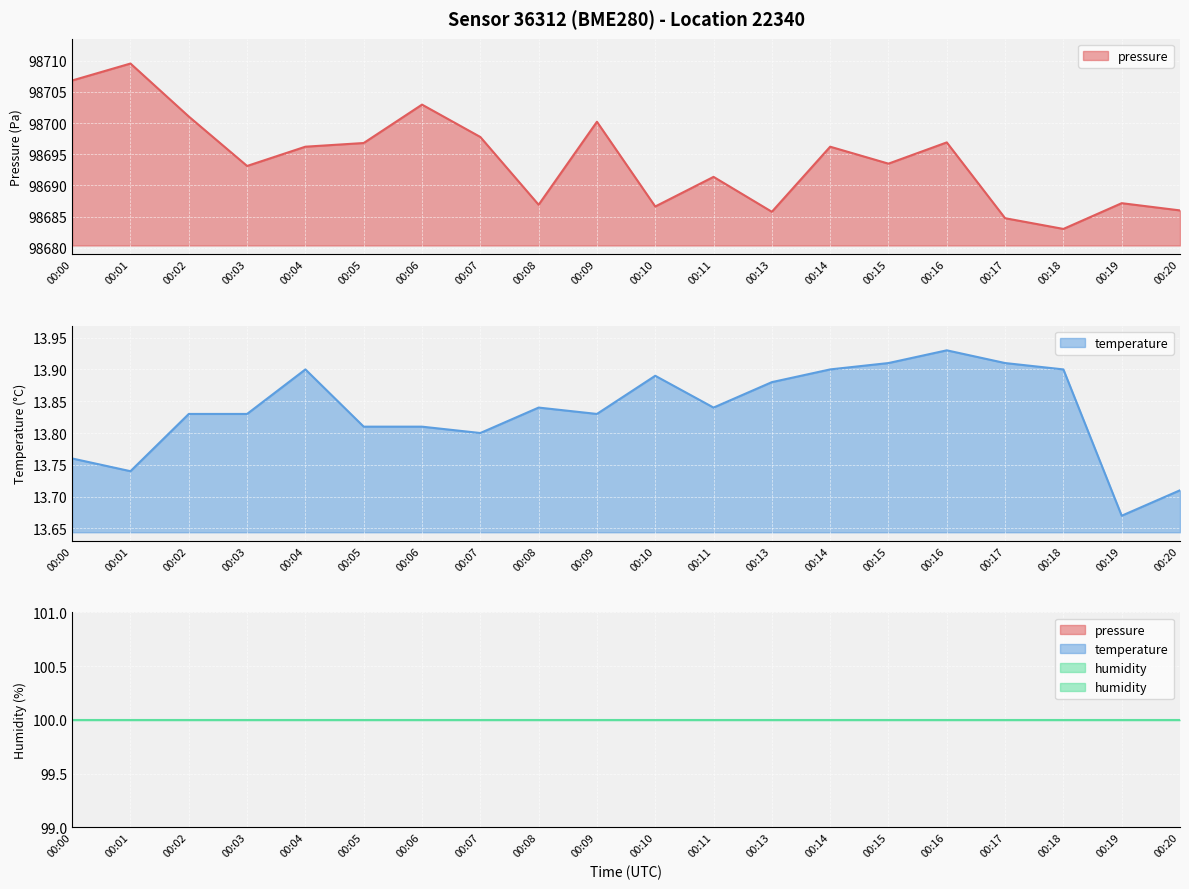

Is it true that temperature equals 6.8 at 00:14?

False